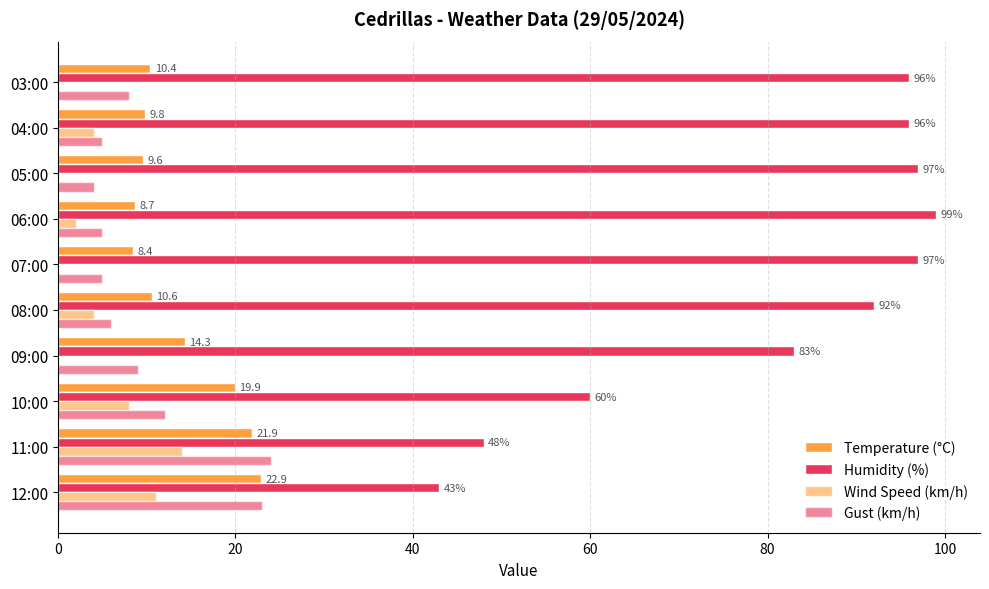

What position from the left is 12:00?

1